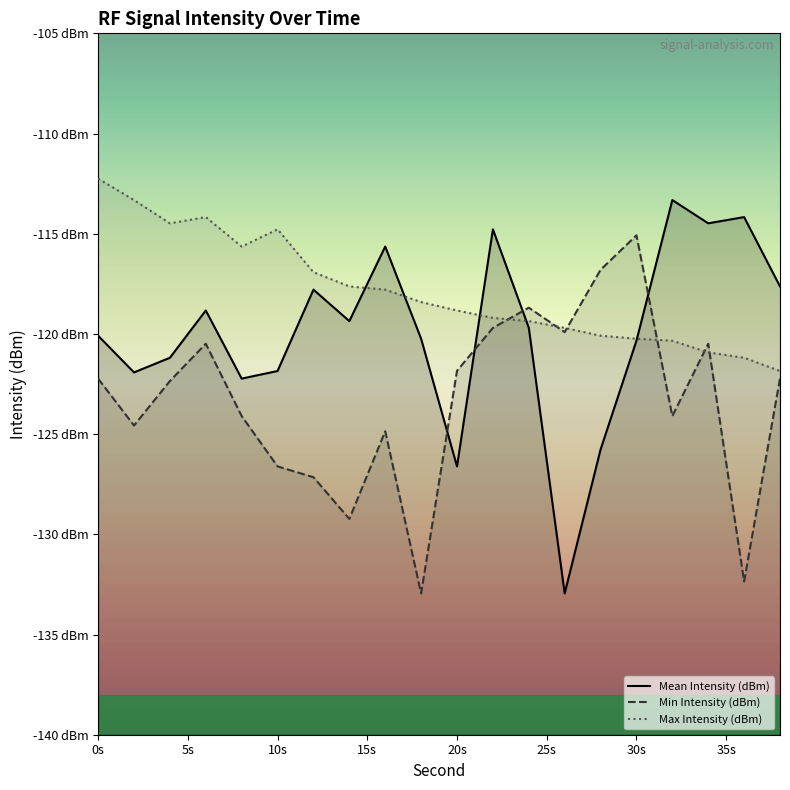

True or false: Min Intensity (dBm) has a value of -89.5 at 14.

False